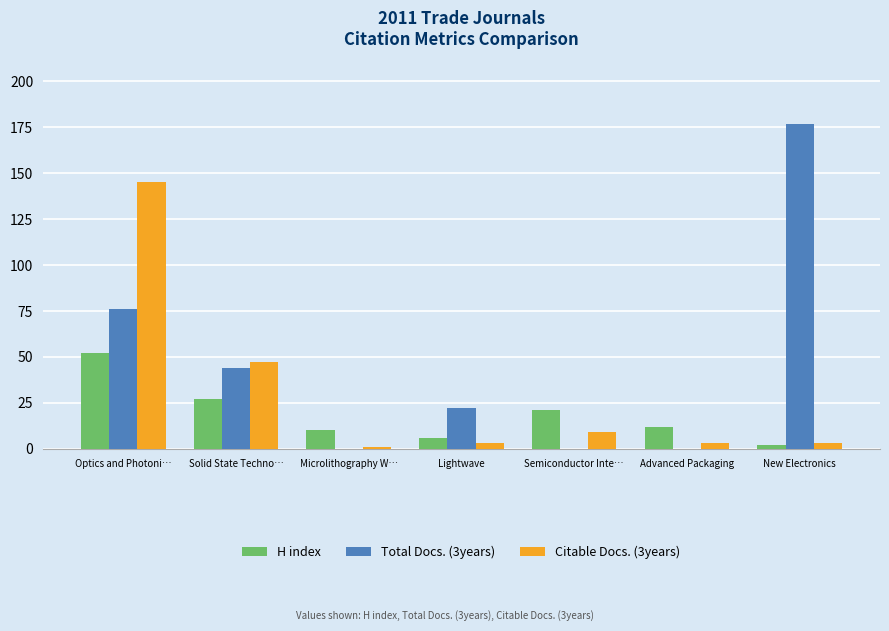

Is it true that Total Docs. (3years) equals 76 at Optics and Photoni…?

True